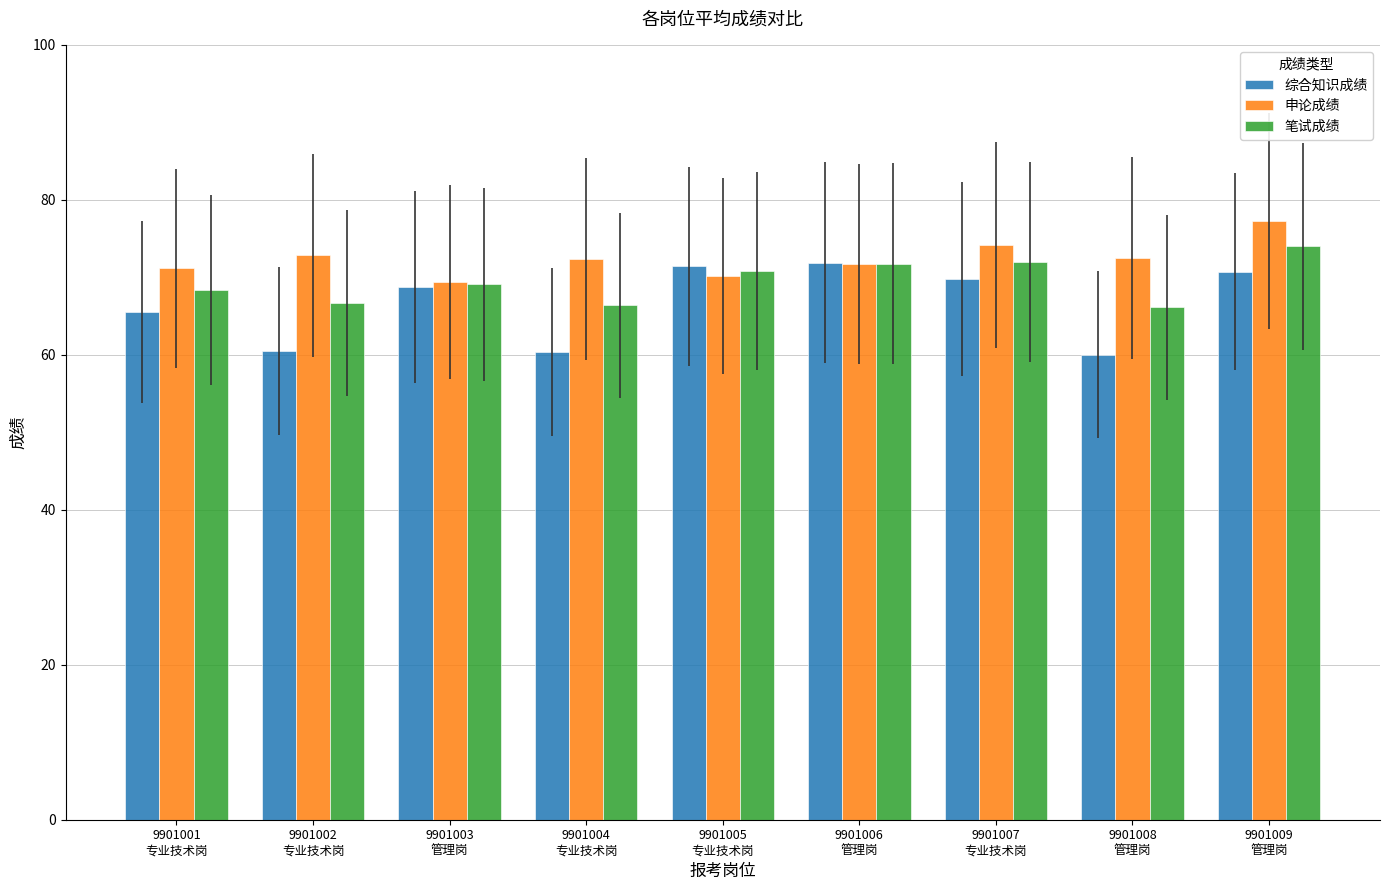

Which series has the widest spread of values?

综合知识成绩